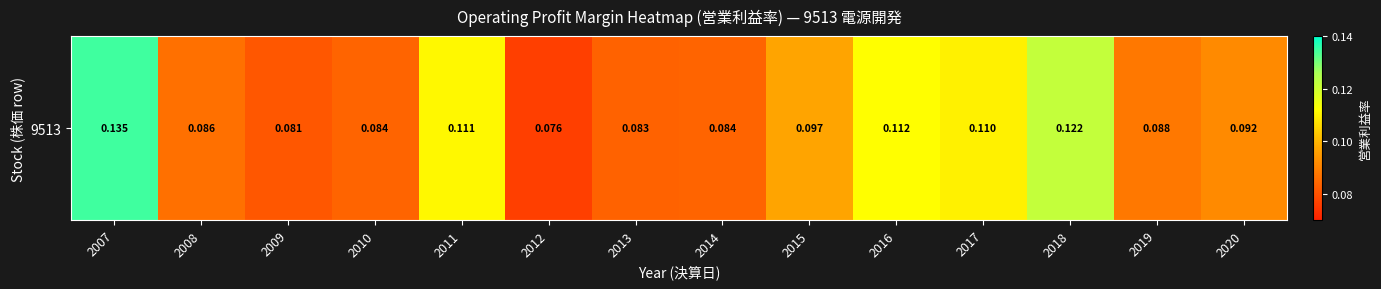

Reading right to left, list all the values displayed in this chart.

2020=0.1	2019=0.1	2018=0.1	2017=0.1	2016=0.1	2015=0.1	2014=0.1	2013=0.1	2012=0.1	2011=0.1	2010=0.1	2009=0.1	2008=0.1	2007=0.1